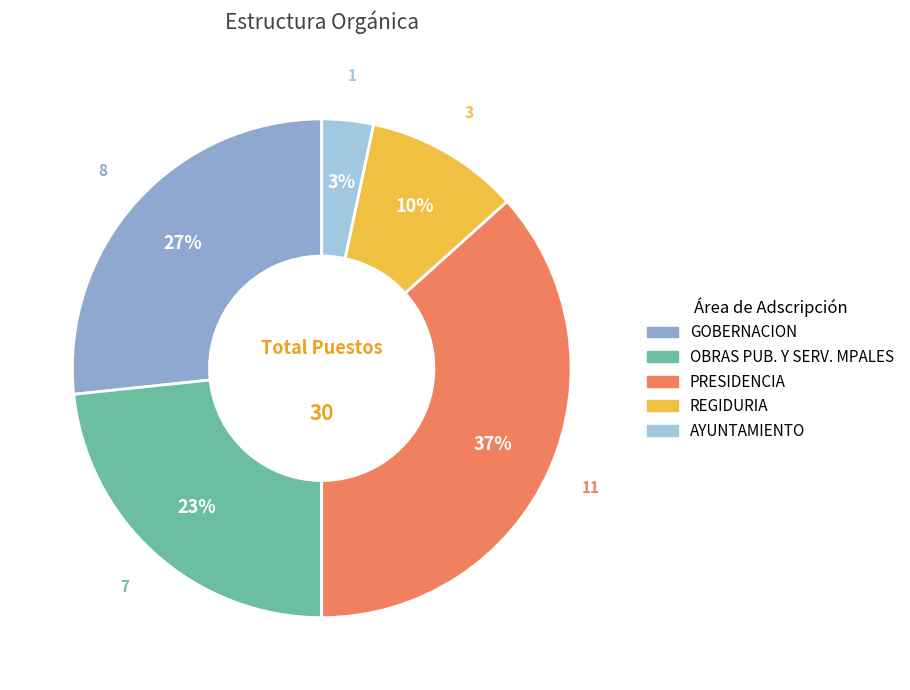

How much of the chart is everything except REGIDURIA?

90.0%